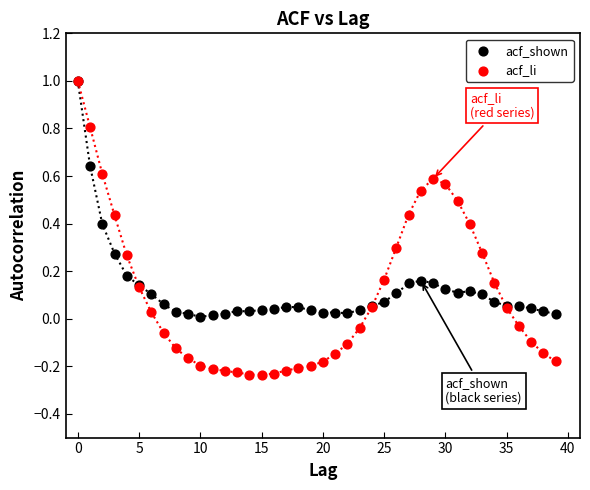

What are all the series names shown in the legend?

acf_shown, acf_li